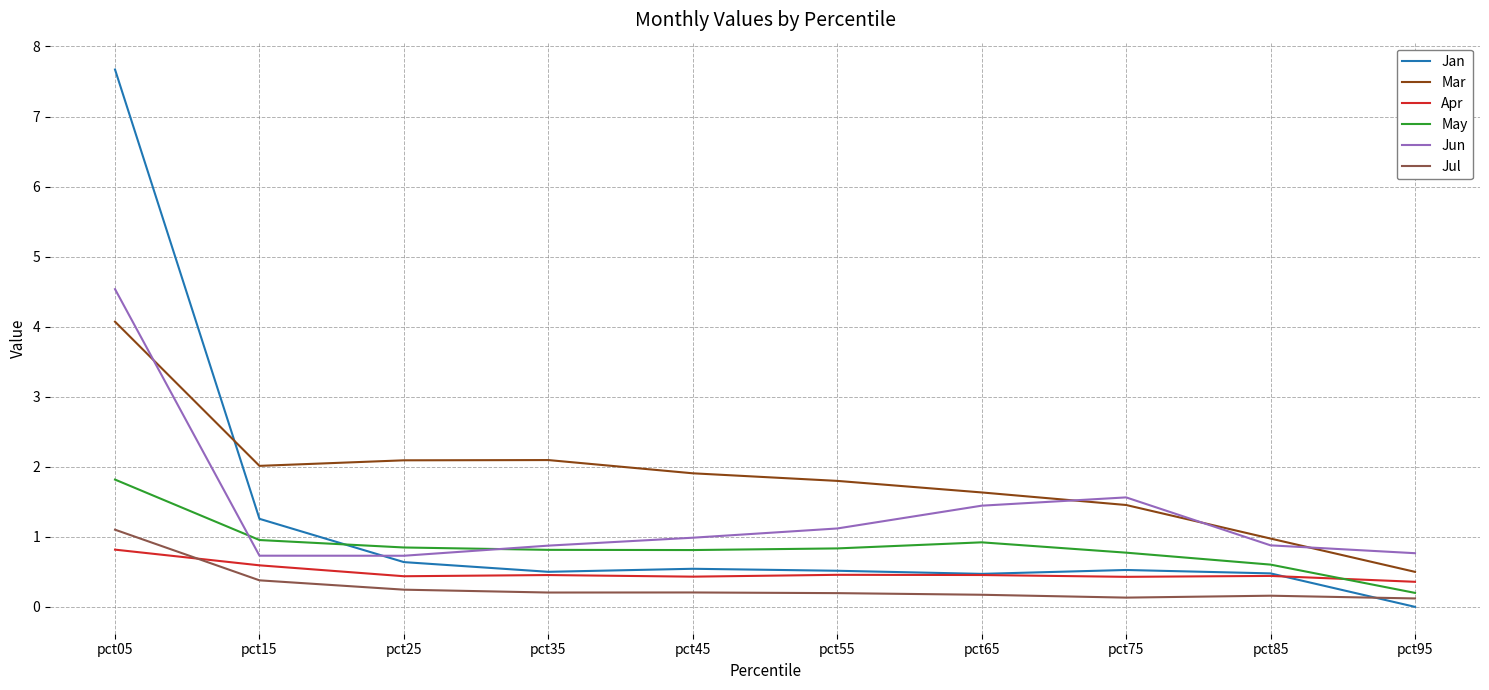

Where is Mar nearest to the value 2?

pct15